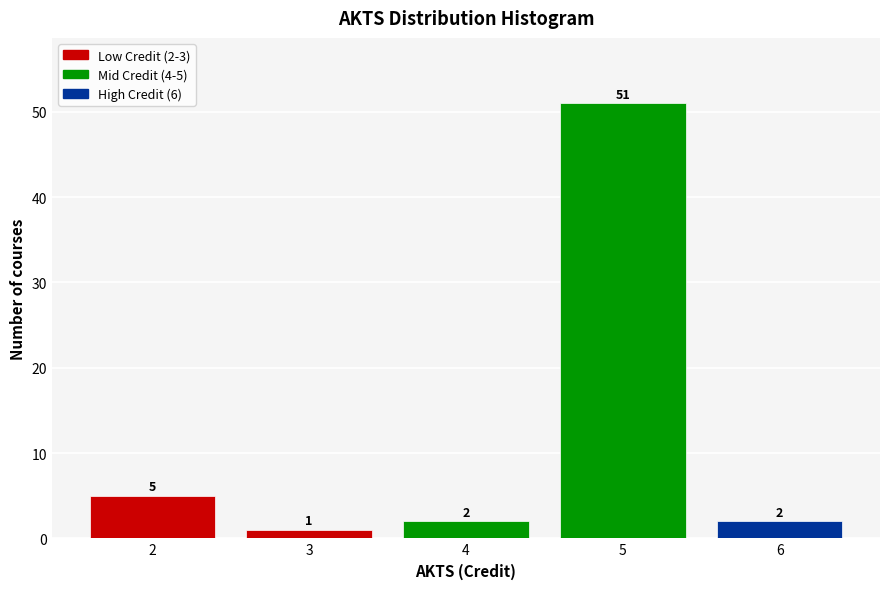

Which range on the x-axis has the tallest bar?

4.5 to 5.5